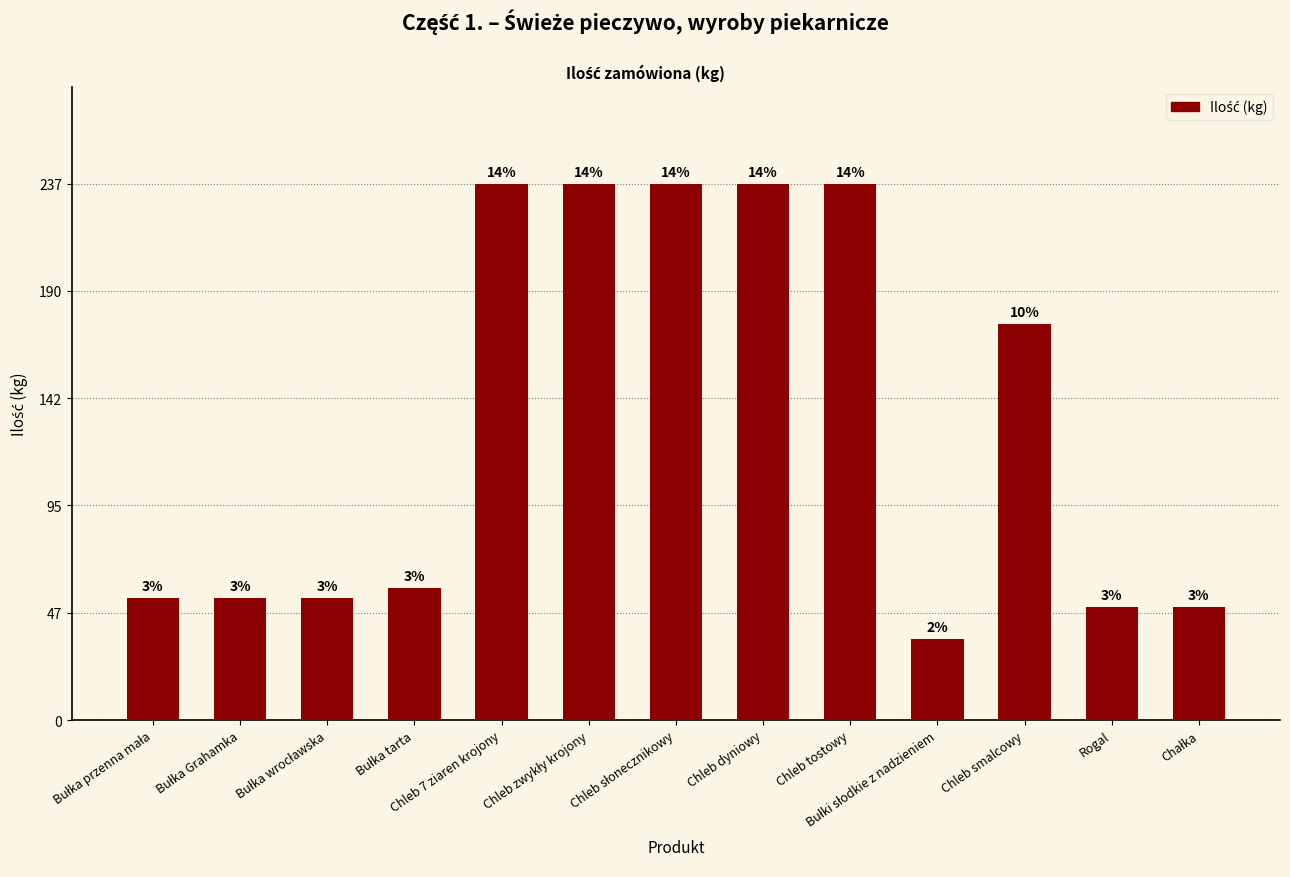

The value at Bułka wrocławska is 90.3. True or false?

False